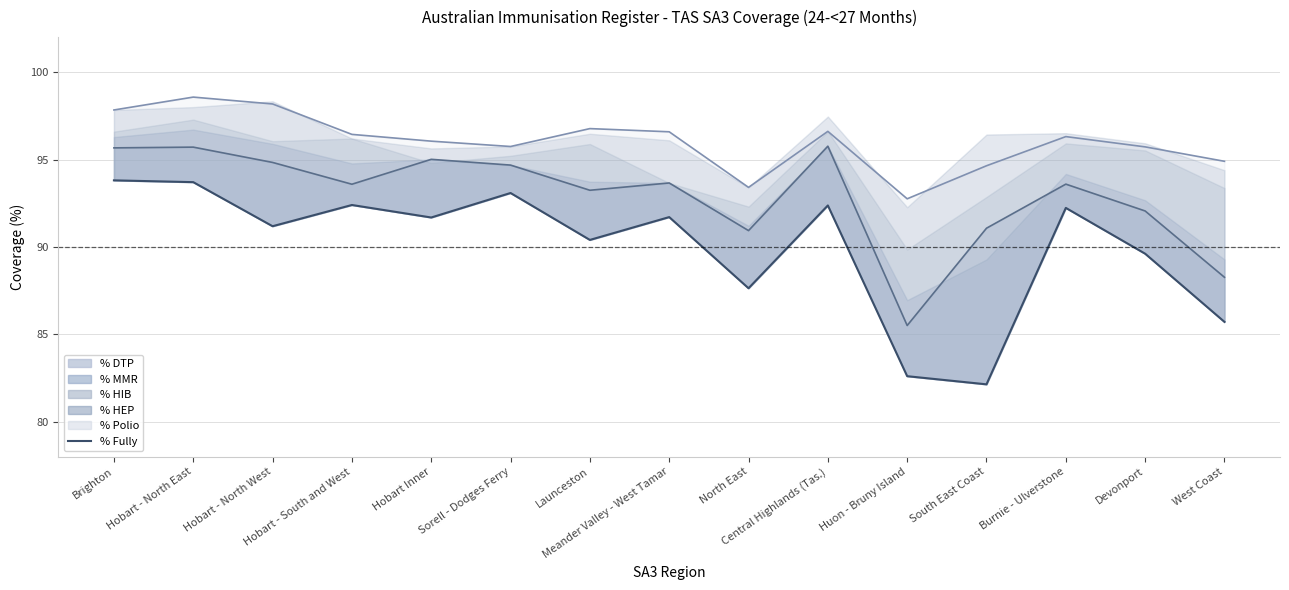

What is the difference between the highest and lowest values at Sorell - Dodges Ferry?

2.7